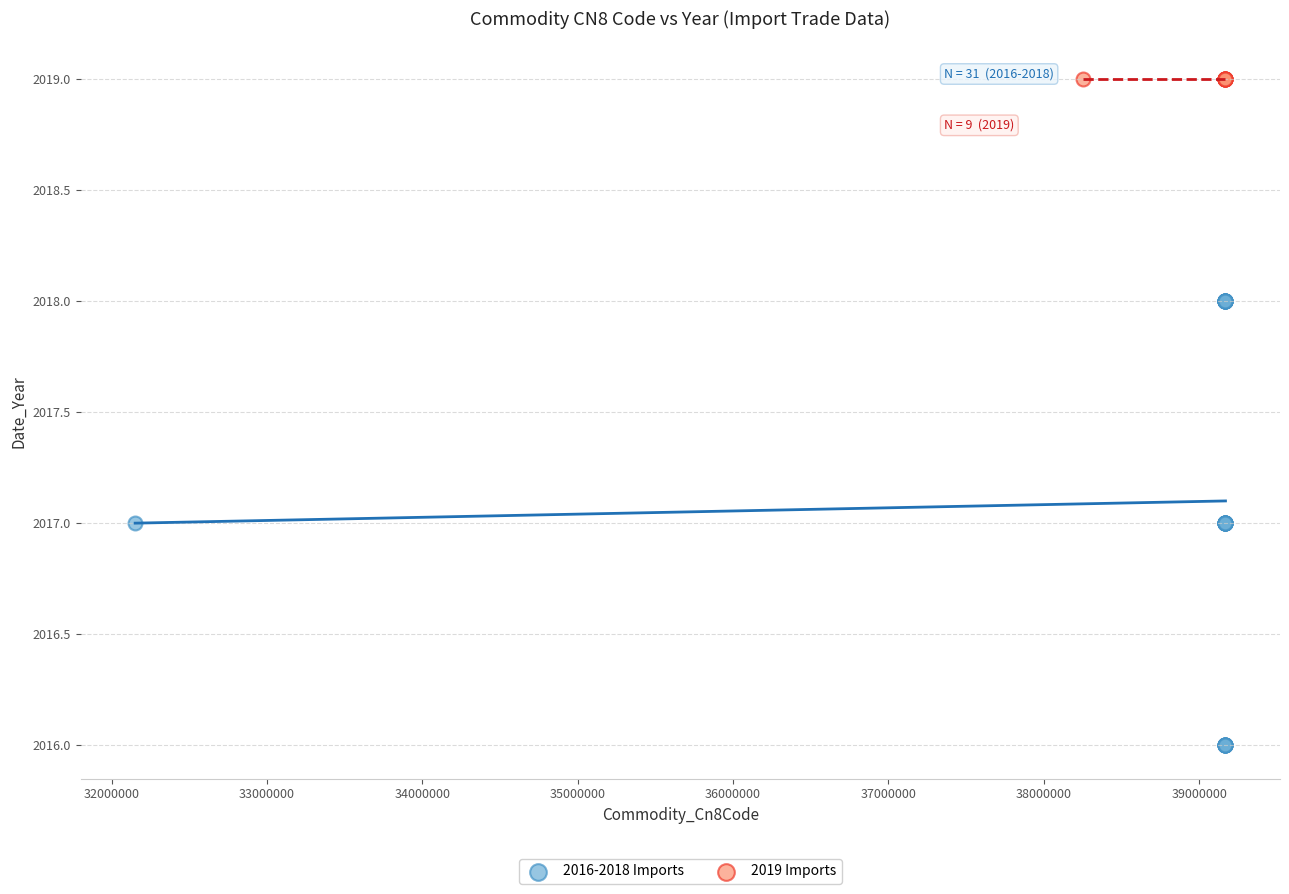

Which series reaches the maximum Y coordinate?

2019 Imports